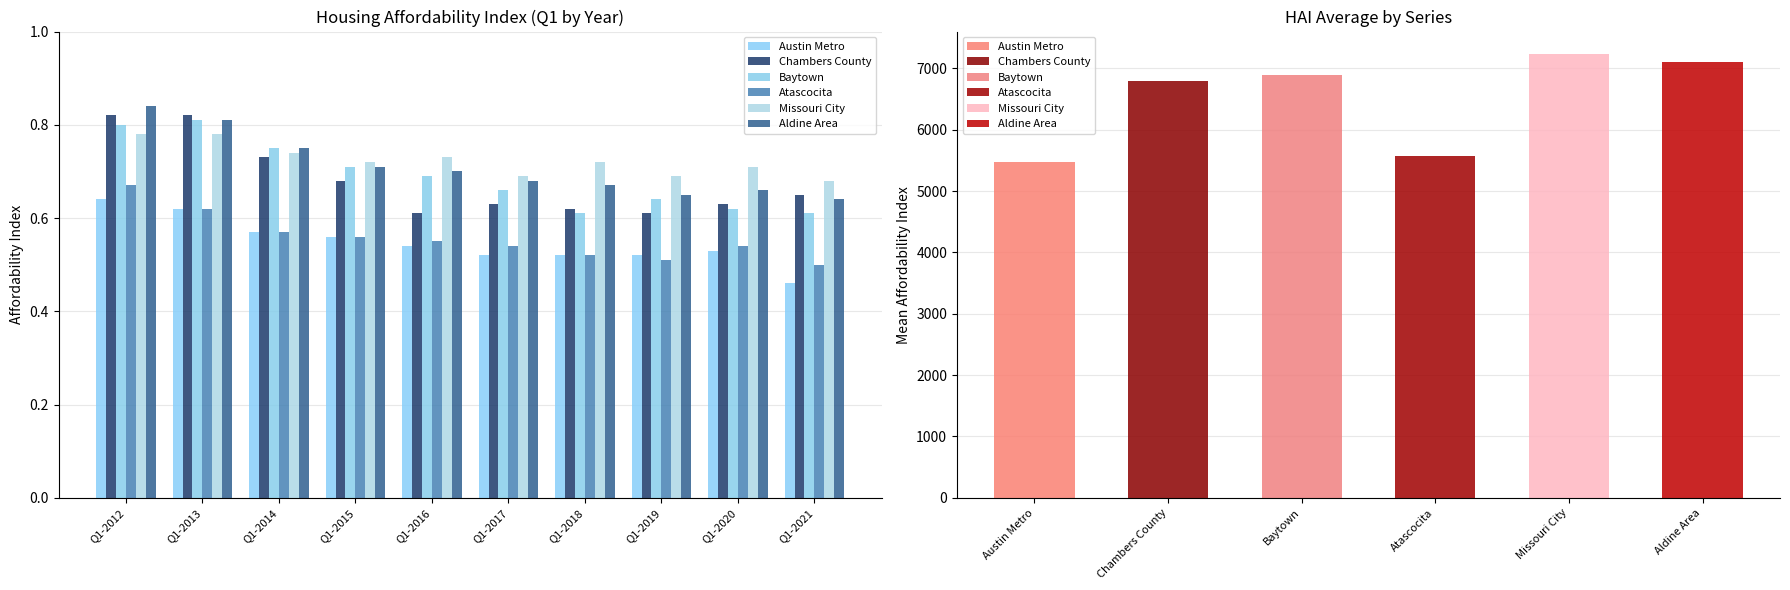

Count the Austin Metro values in the range 0 to 1.

10